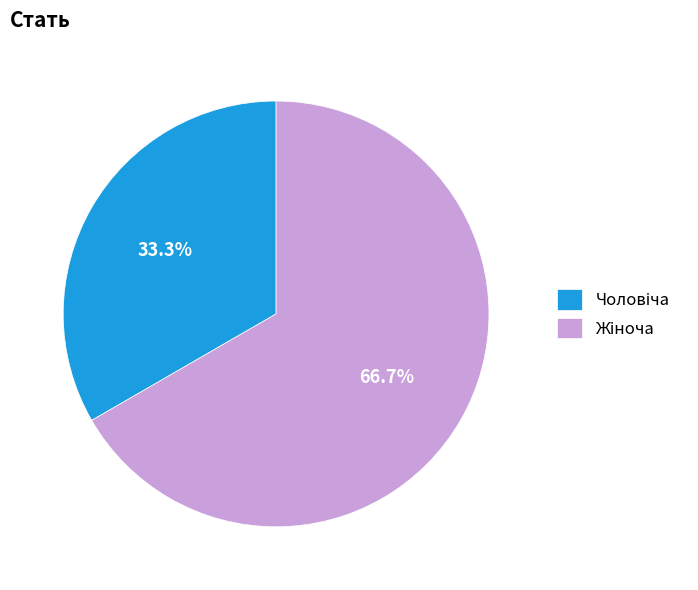

Does any single category account for the majority?

Yes